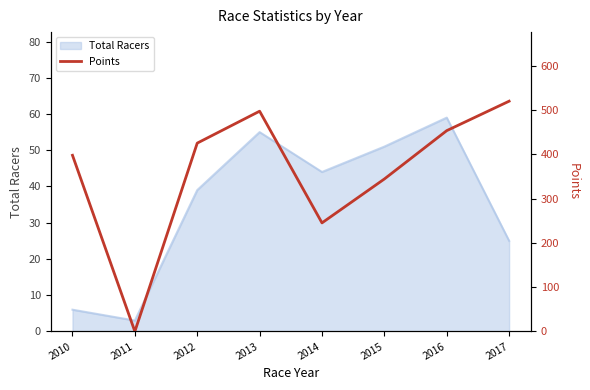

True or false: Total Racers has a value of 5 at 2017.

False